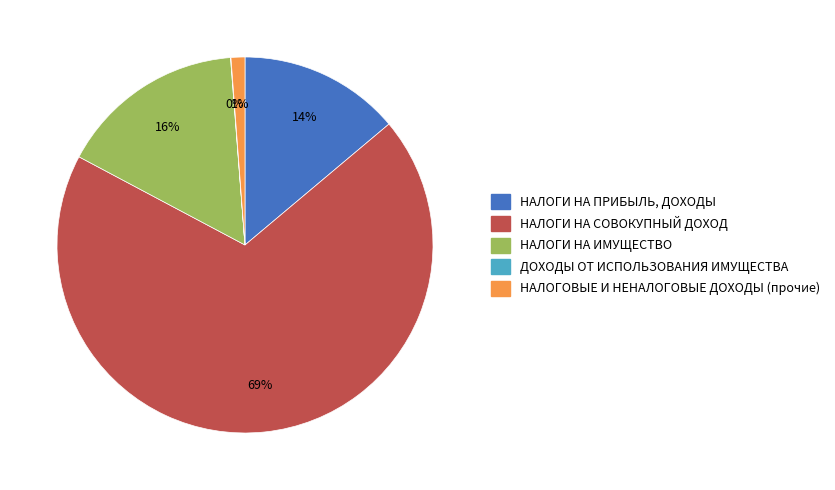

What is the largest slice in the pie chart?

НАЛОГИ НА СОВОКУПНЫЙ ДОХОД